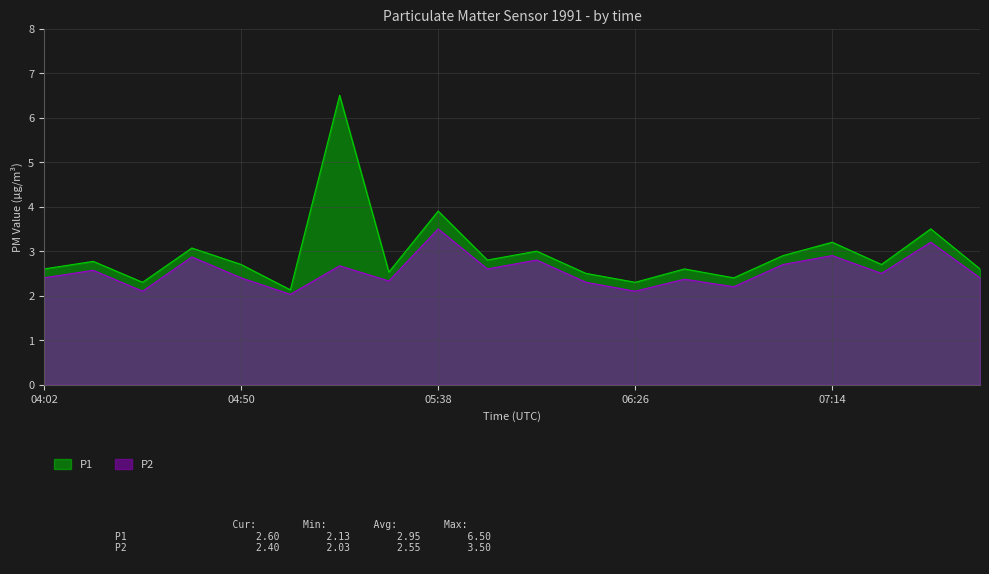

What is the label of the 2nd point from the right?

07:38